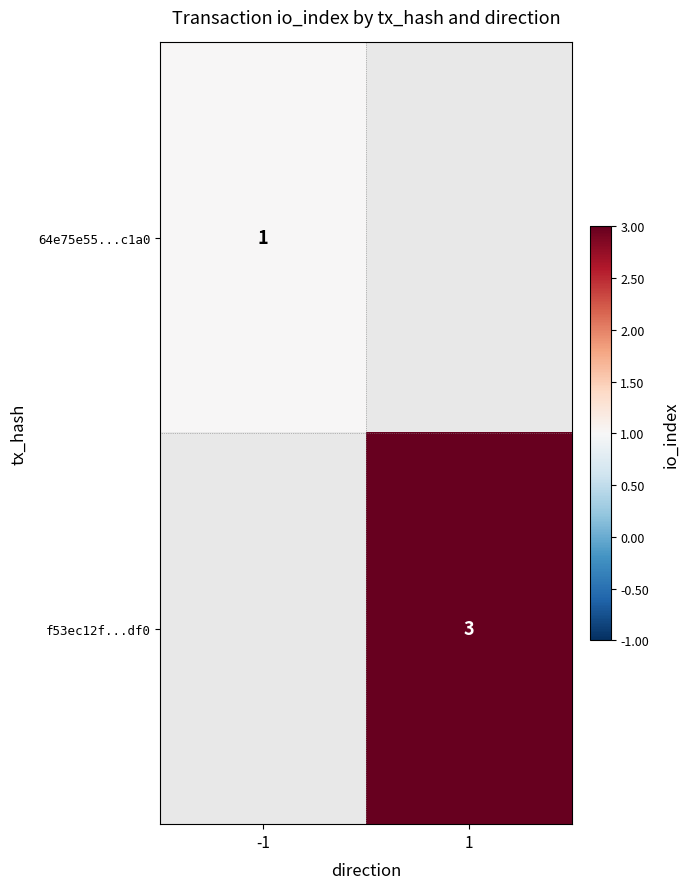

Is it true that f53ec12f...df0 equals 3 at 1?

True